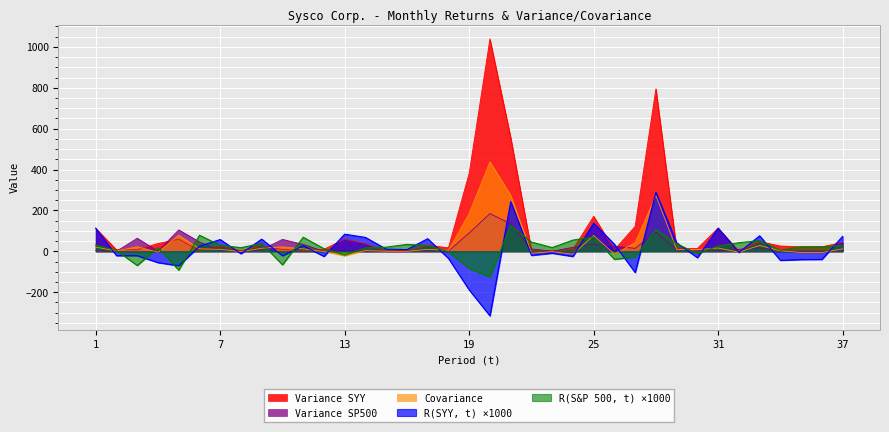

Does the chart display data point markers on the line(s)?

No